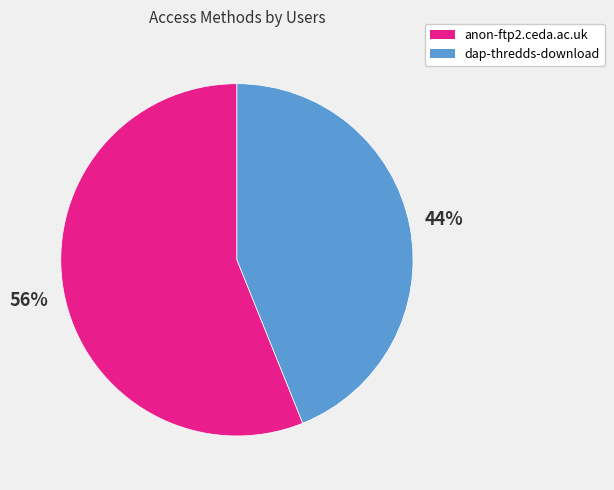

What is the ratio of the value at dap-thredds-download to the value at anon-ftp2.ceda.ac.uk?

0.8